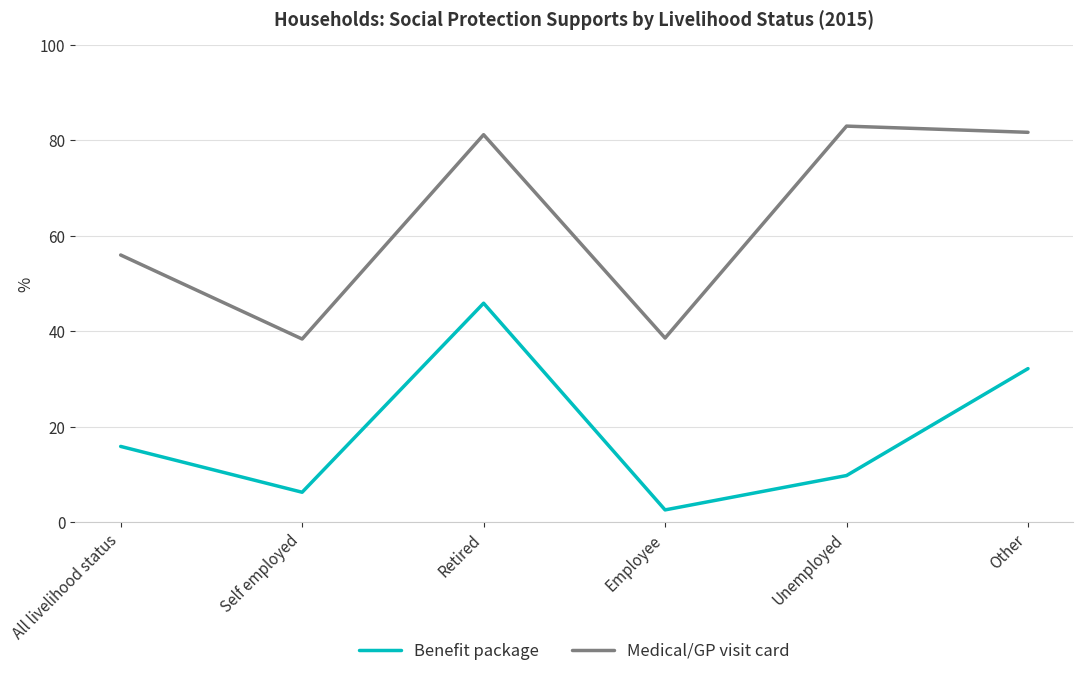

True or false: Benefit package and Medical/GP visit card intersect in this chart.

False